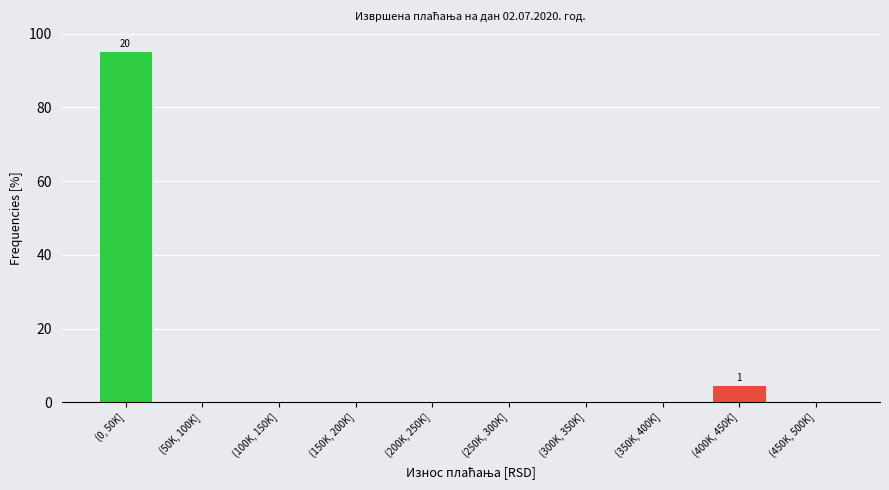

Reading left to right, what are all the values shown in this chart?

(0, 50K]=95.2	(50K, 100K]=0.0	(100K, 150K]=0.0	(150K, 200K]=0.0	(200K, 250K]=0.0	(250K, 300K]=0.0	(300K, 350K]=0.0	(350K, 400K]=0.0	(400K, 450K]=4.8	(450K, 500K]=0.0